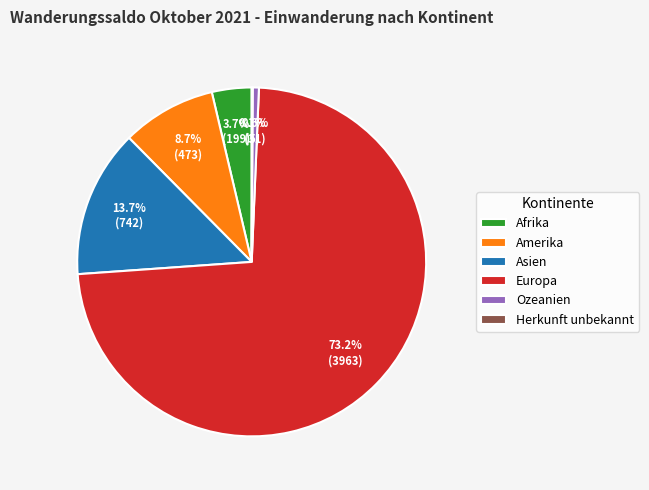

What portion of the pie excludes Ozeanien?

99.4%